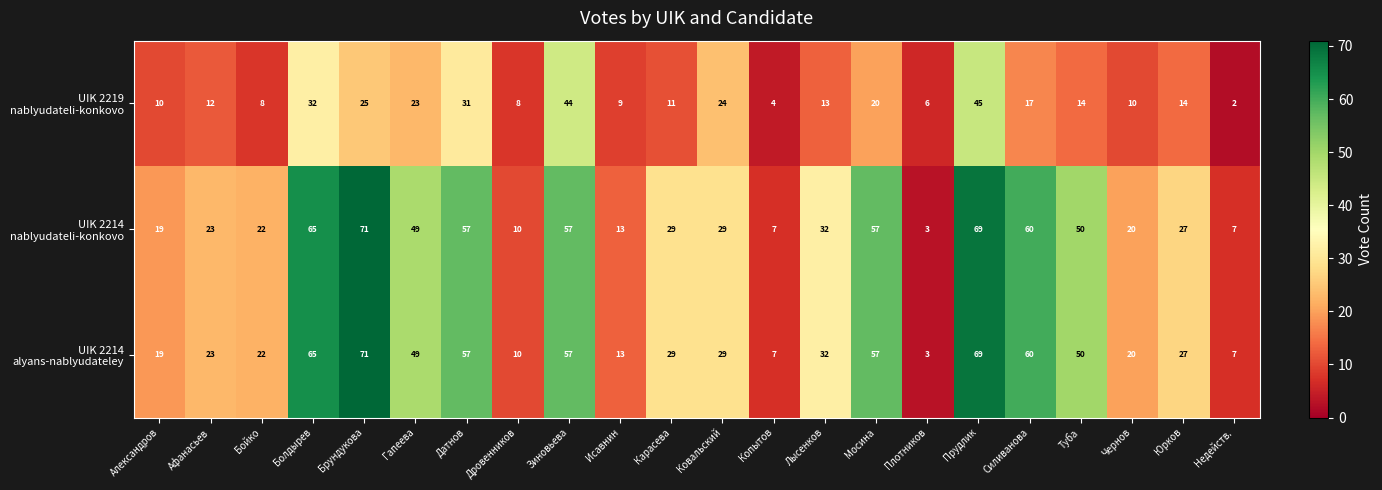

What is the spread (max minus min) of values at Туба?

36